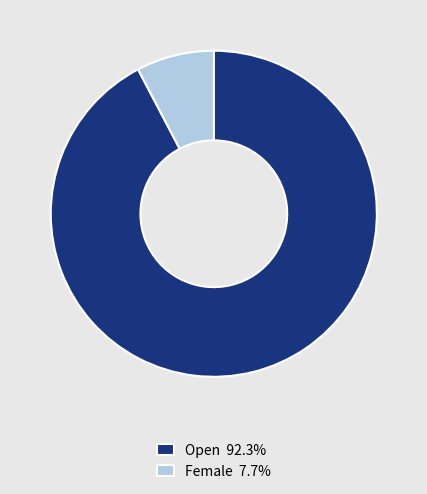

Which slice is the largest?

Open